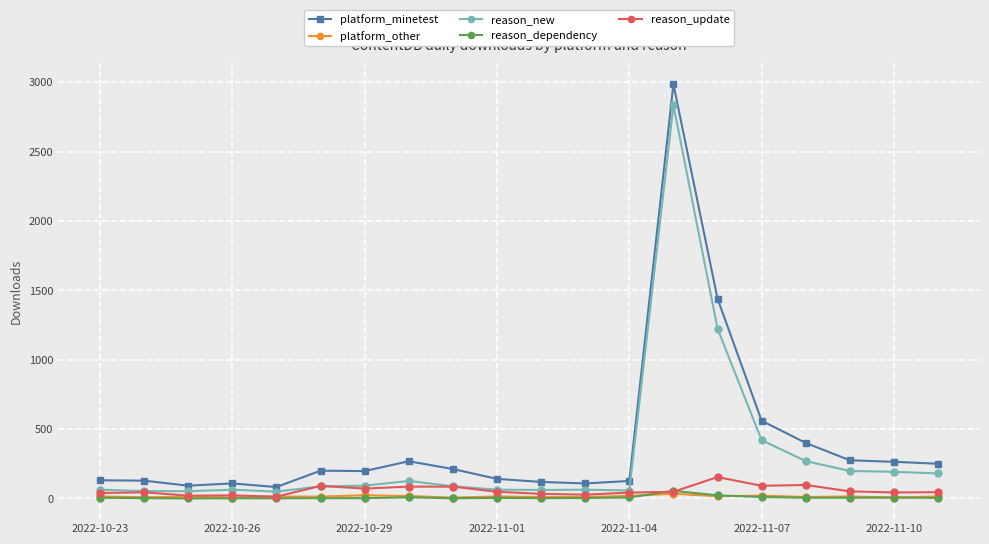

Which series has the widest spread of values?

platform_minetest